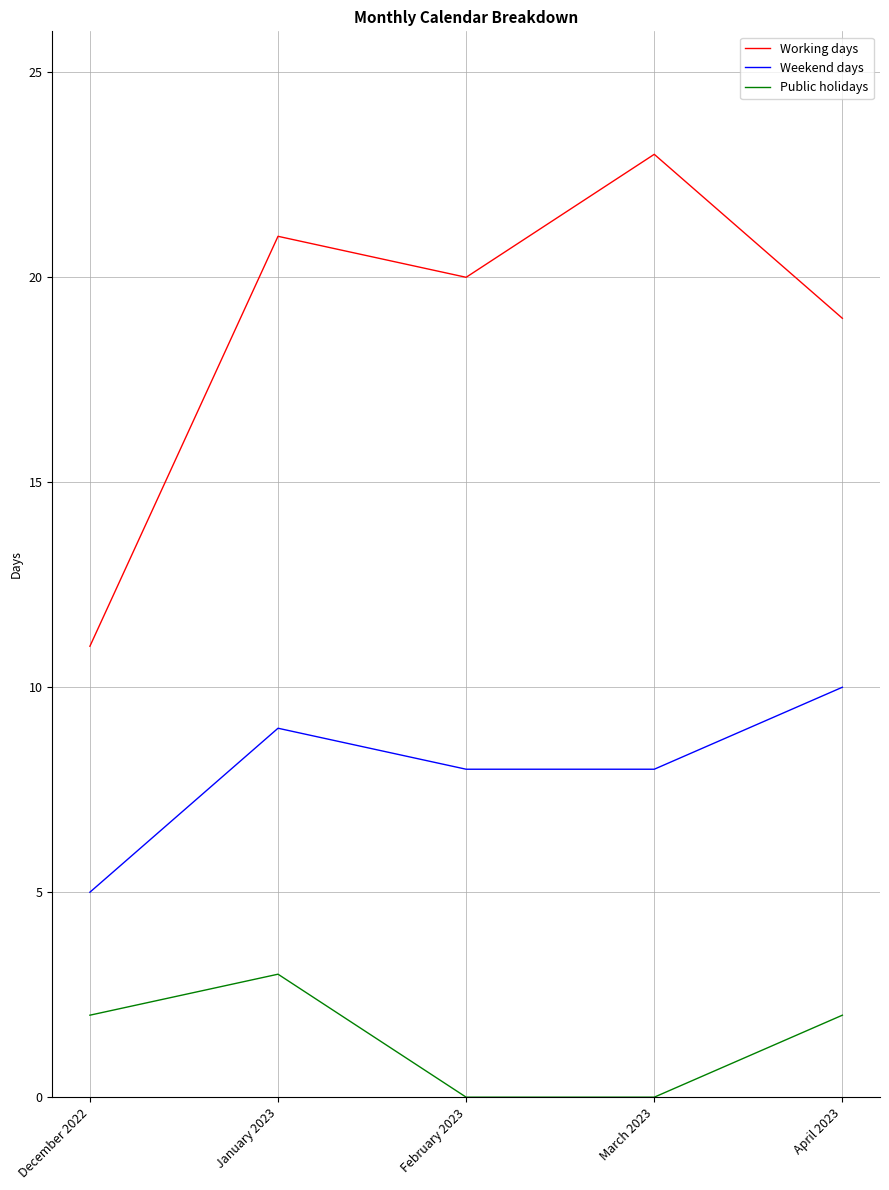

Which series has the largest total across all categories?

Working days